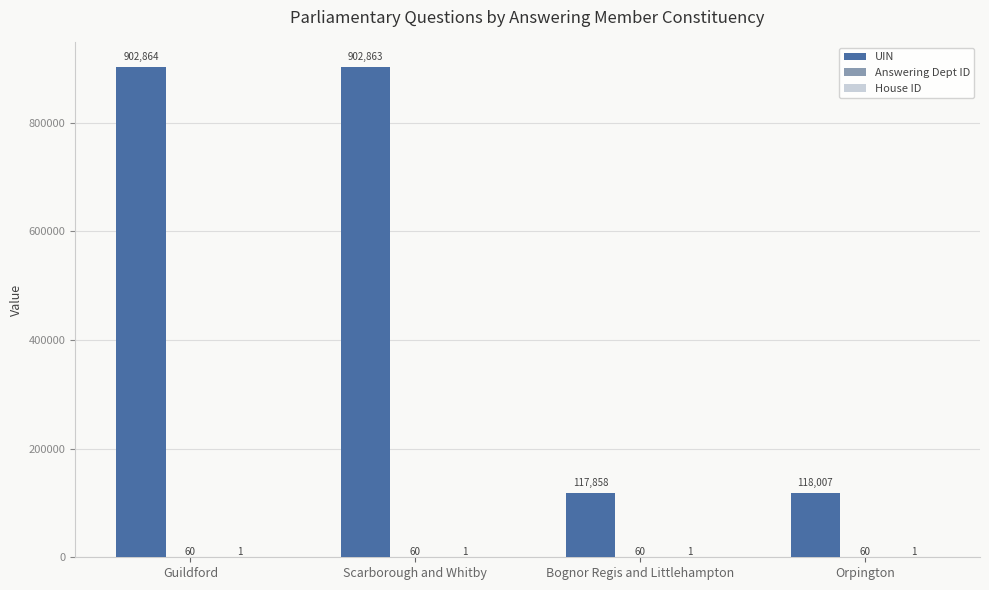

Which series changed the most between Bognor Regis and Littlehampton and Orpington?

UIN